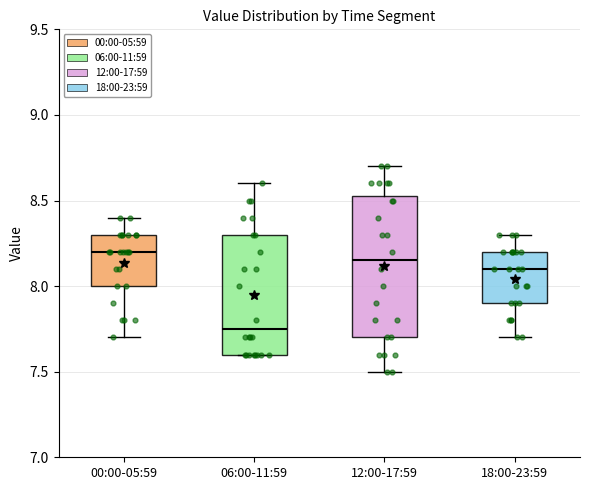

Which box has the lowest median line?

06:00-11:59